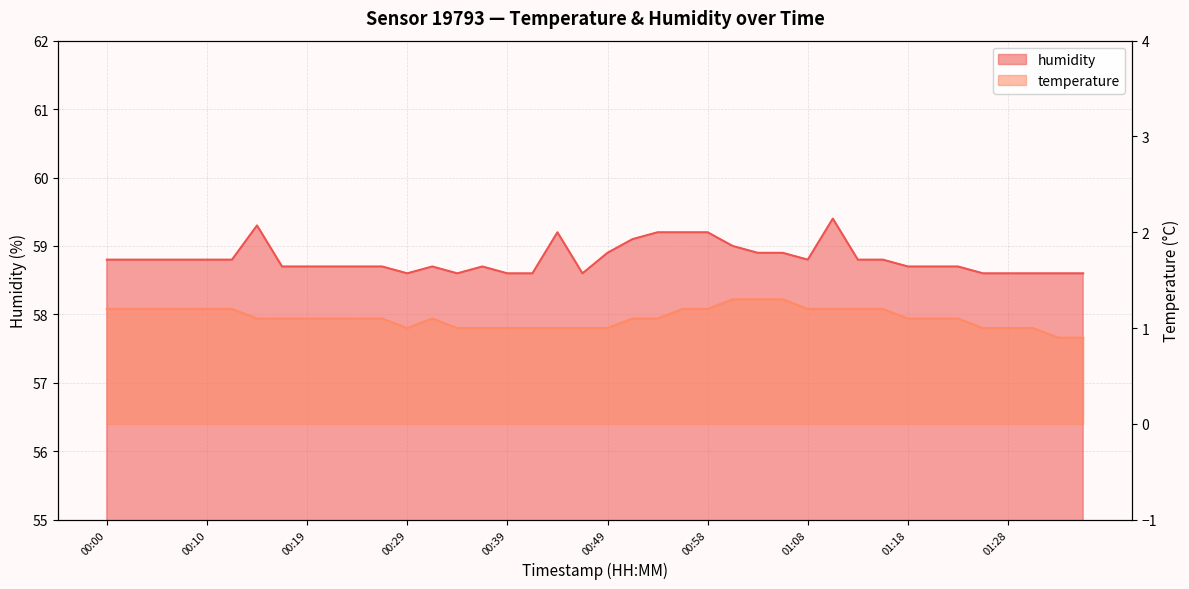

True or false: temperature and humidity intersect in this chart.

False